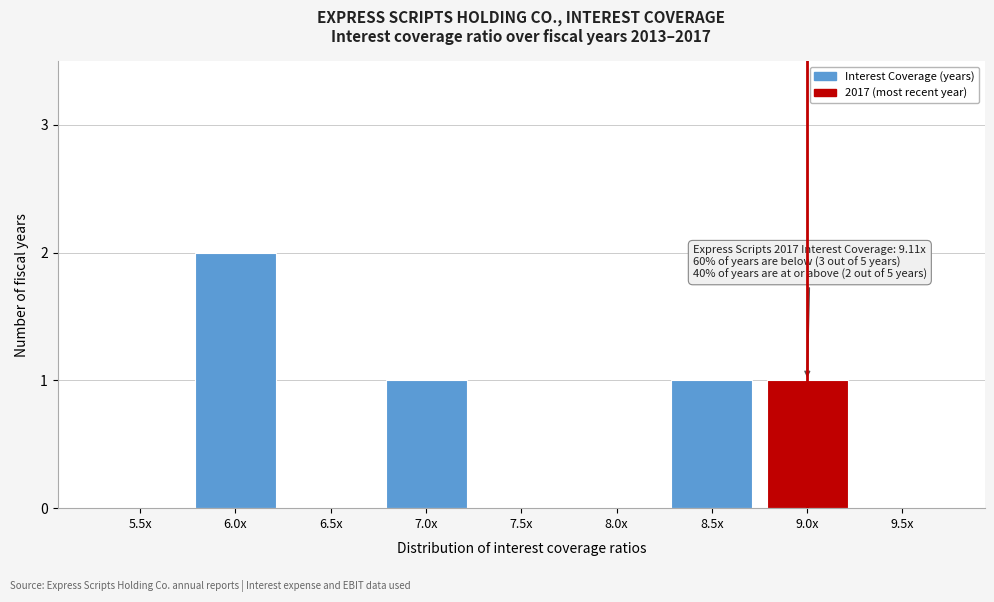

Reading right to left, transcribe all the data shown in this chart.

9.5x=0	9.0x=1	8.5x=1	8.0x=0	7.5x=0	7.0x=1	6.5x=0	6.0x=2	5.5x=0